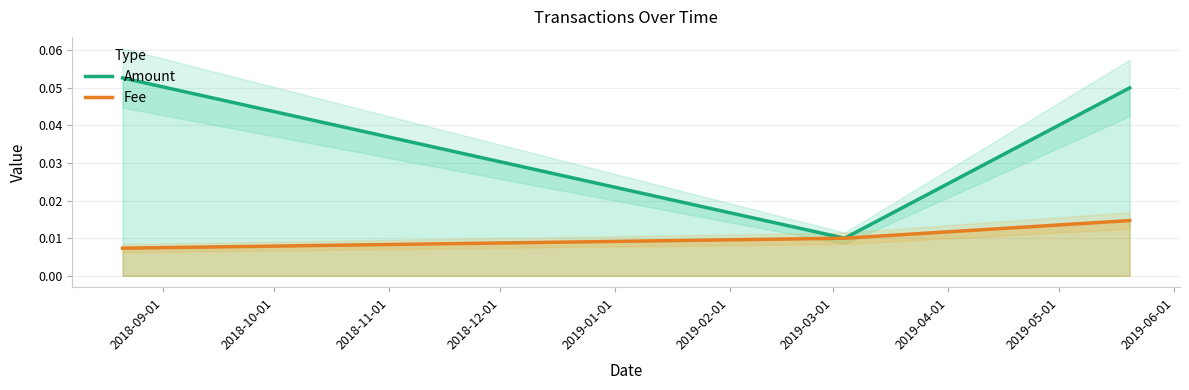

Is this an area chart (filled region under the line)?

No